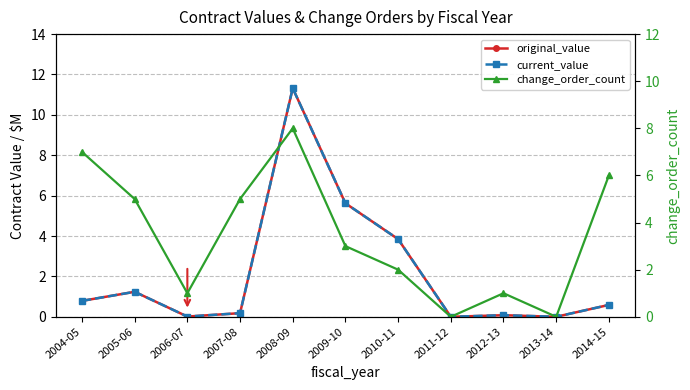

What is the sum of the original_value values at 2007-08 and 2013-14?

0.2